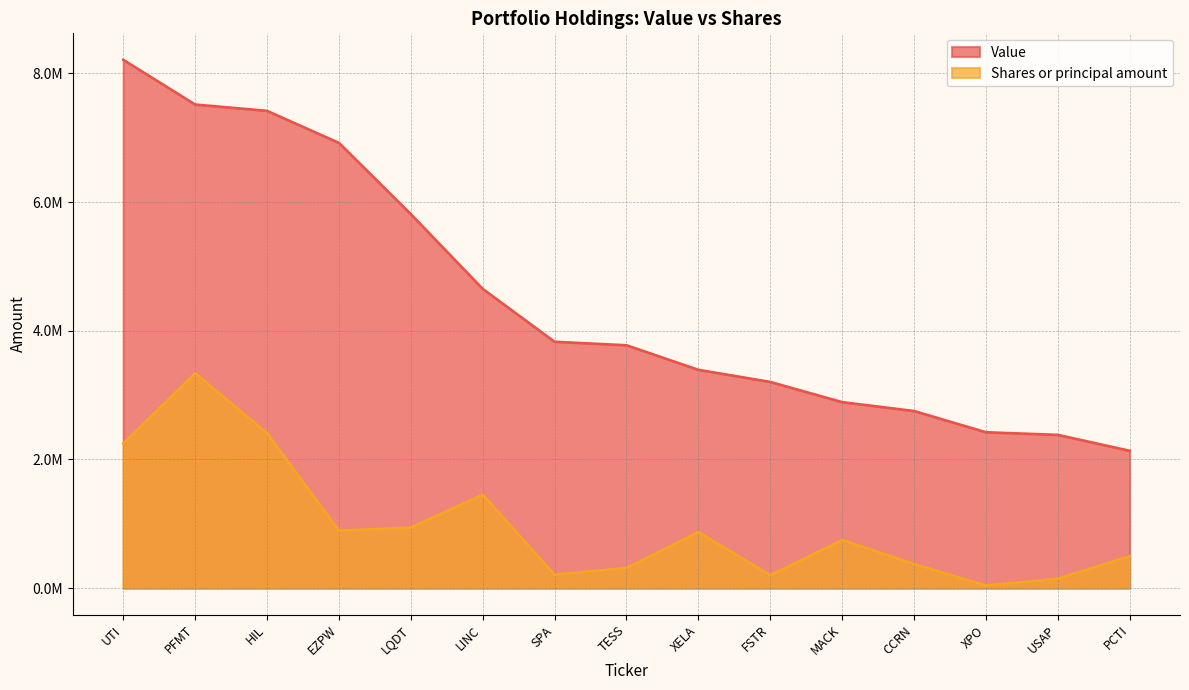

At HIL, list the series in order from largest to smallest.

Value, Shares or principal amount